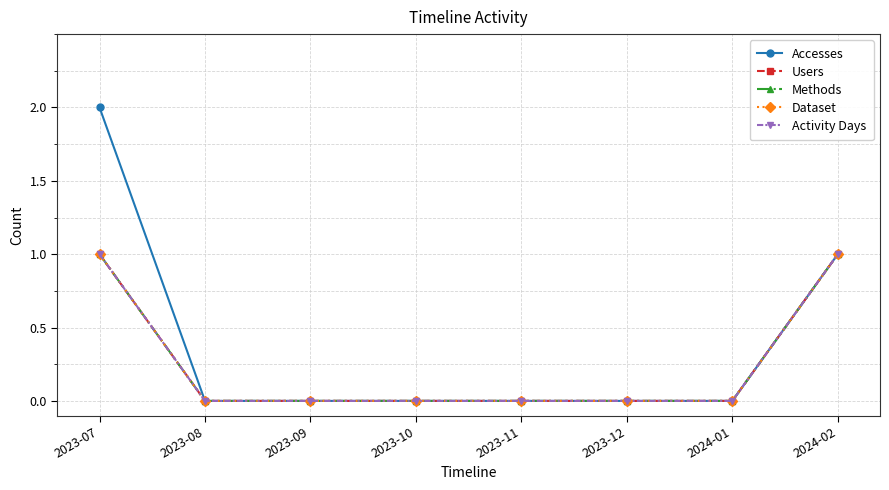

Which series has the largest range (max minus min)?

Accesses